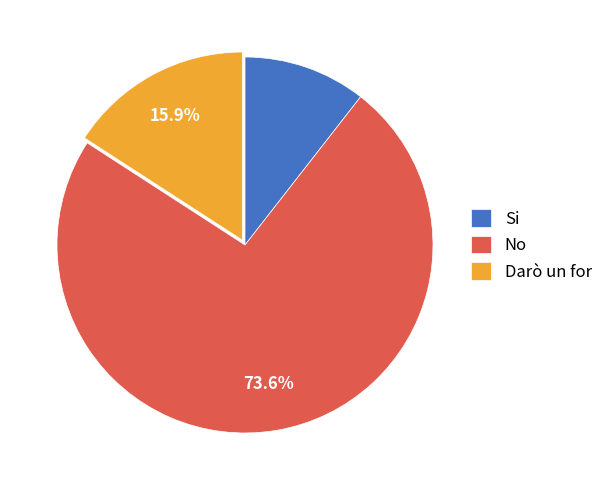

To the nearest percent, what is the average slice percentage?

33%